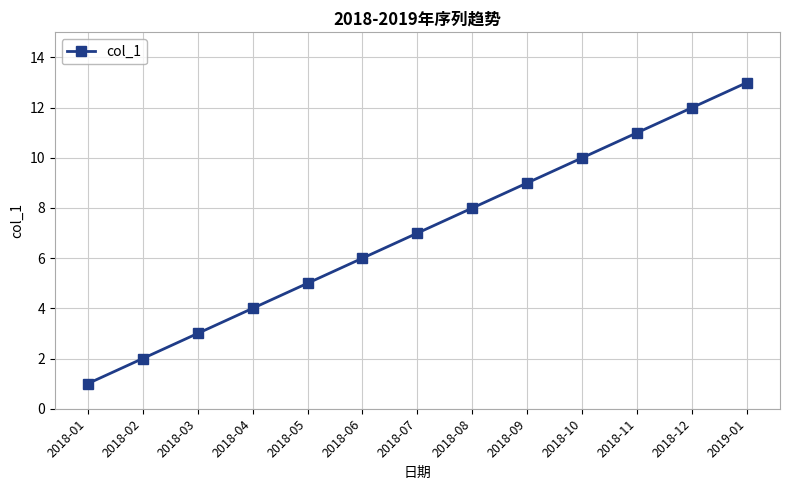

What position from the right is 2018-09?

5